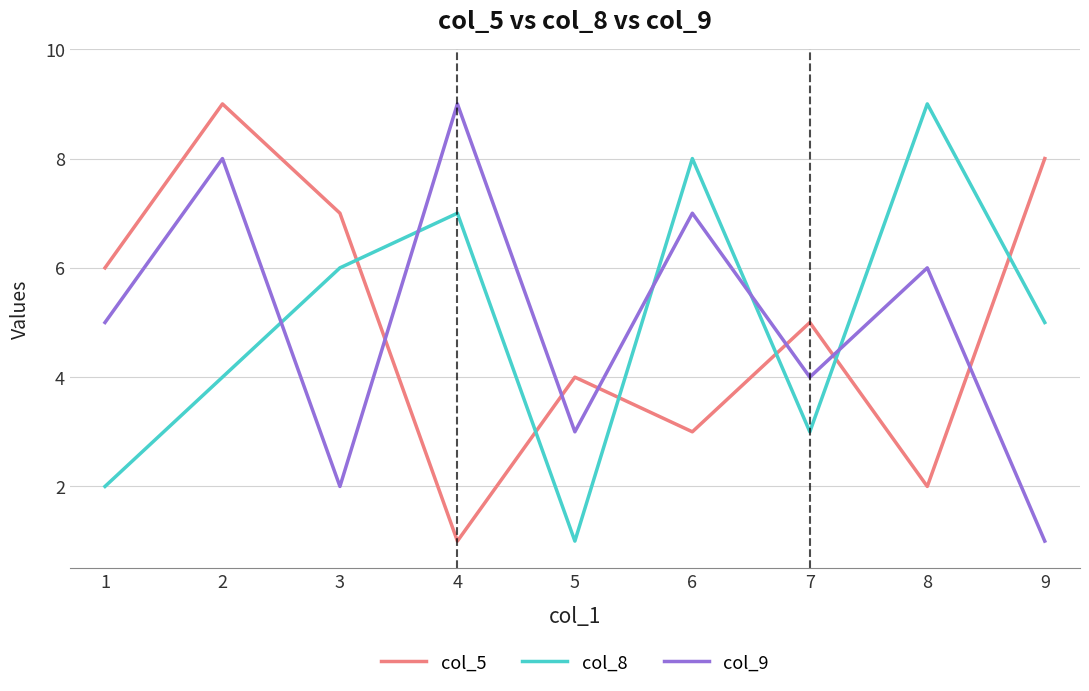

Read the col_8 value at 3.

6